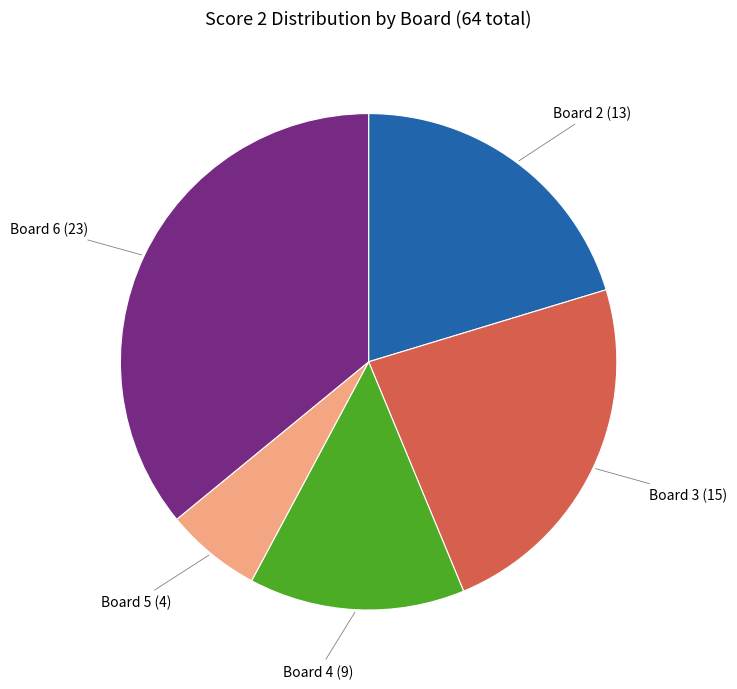

Rank the categories by value from lowest to highest.

Board 5, Board 4, Board 2, Board 3, Board 6